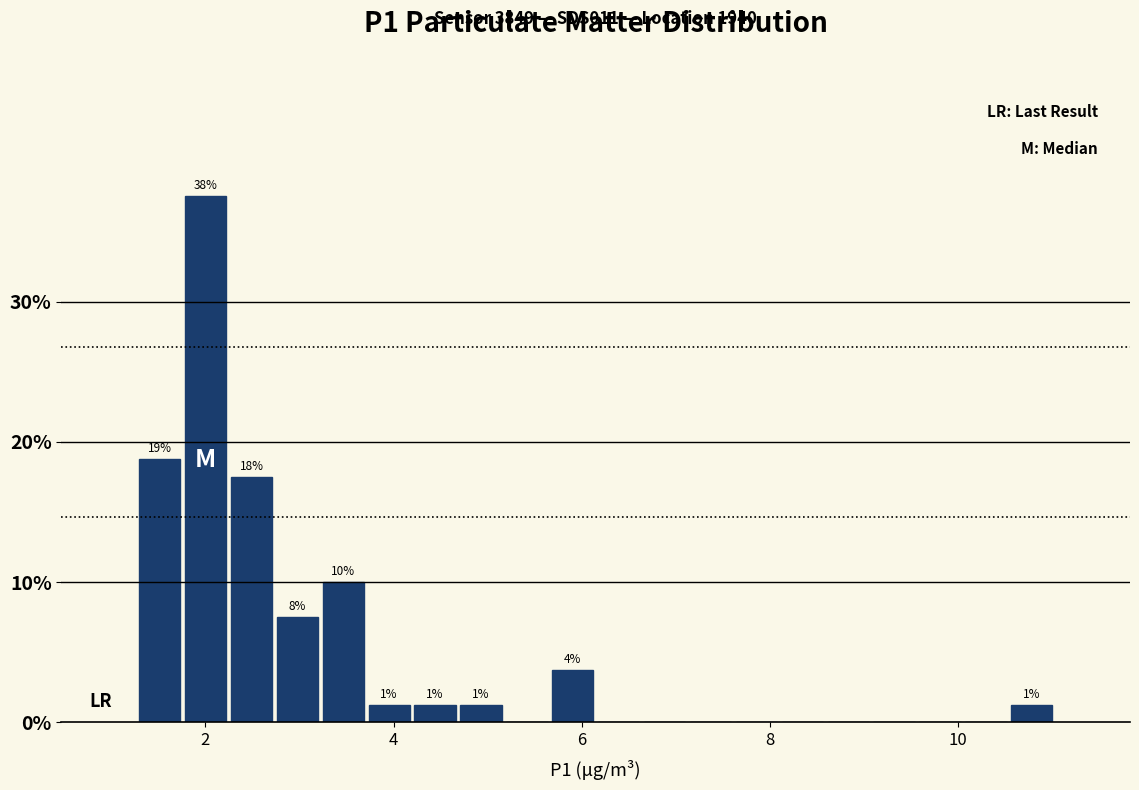

Read against the x-axis, roughly where is the centre of the tallest bar?

2.0